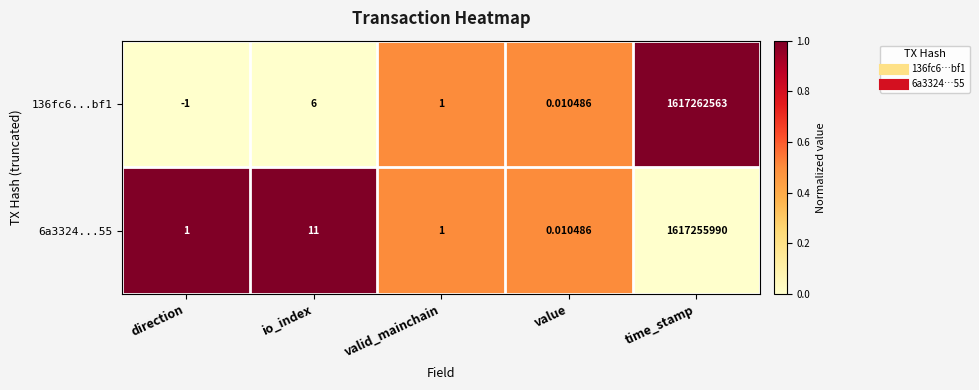

Which label corresponds to the largest value in the chart?

time_stamp